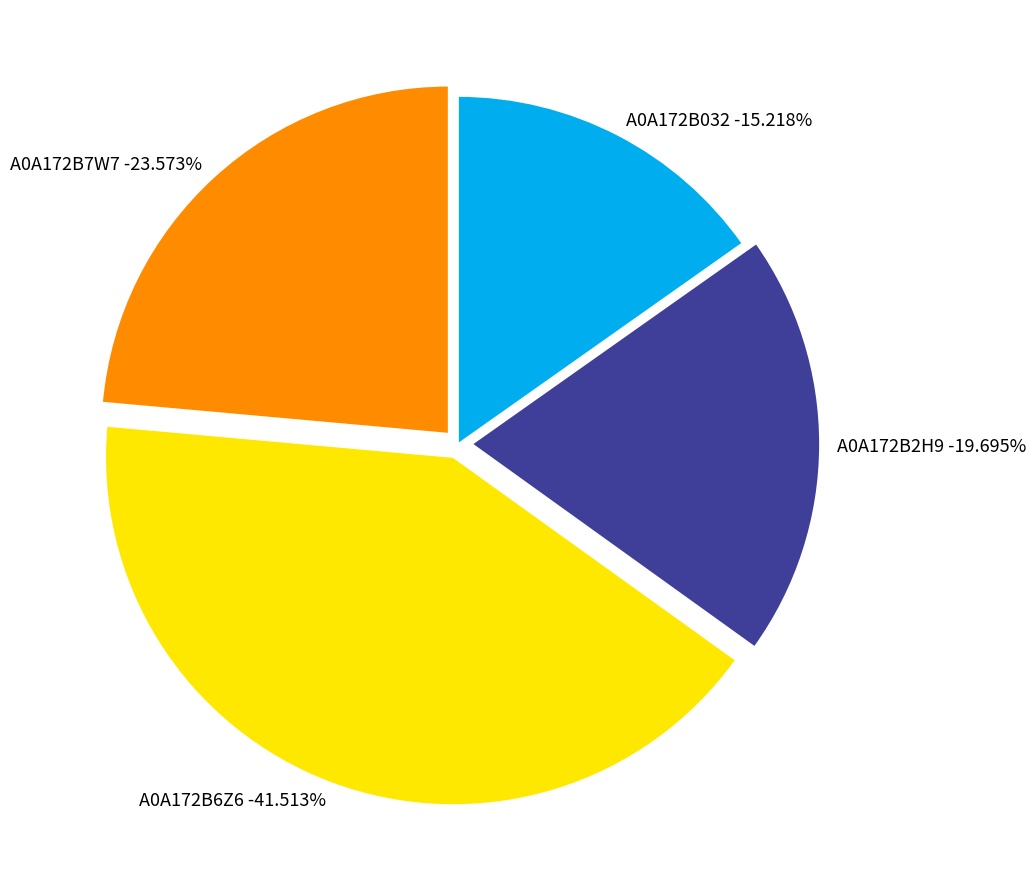

True or false: A0A172B2H9 accounts for 32% of the total.

False